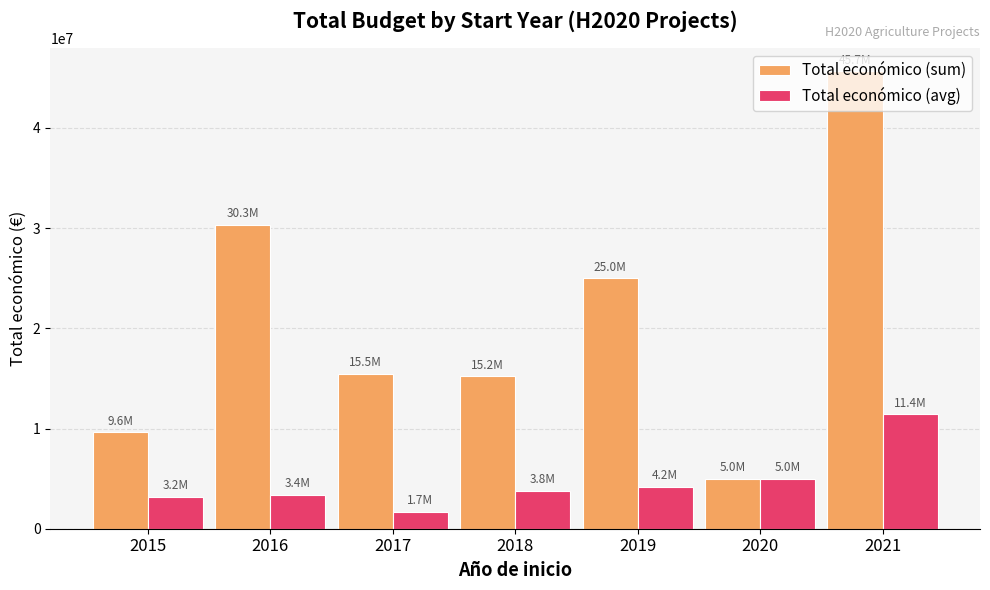

List the series in order of their overall mean, lowest first.

Total económico (avg), Total económico (sum)